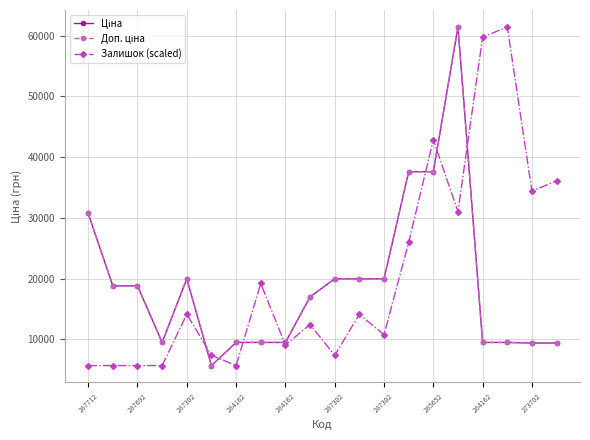

True or false: Доп. ціна and Залишок (scaled) cross at least once.

True